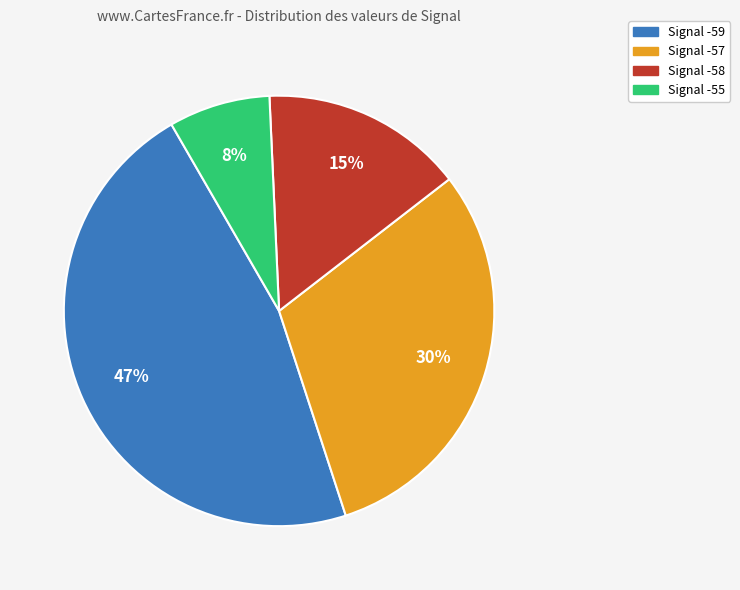

To the nearest percent, what is the difference between the largest and smallest slice percentages?

39%